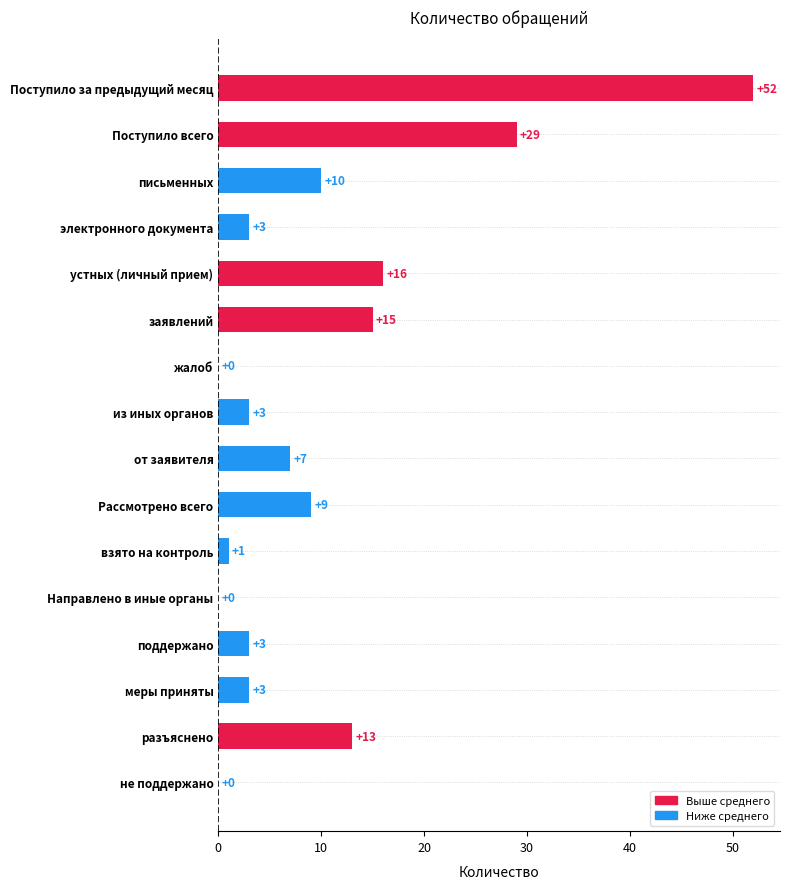

Between письменных and поддержано, which is larger?

письменных